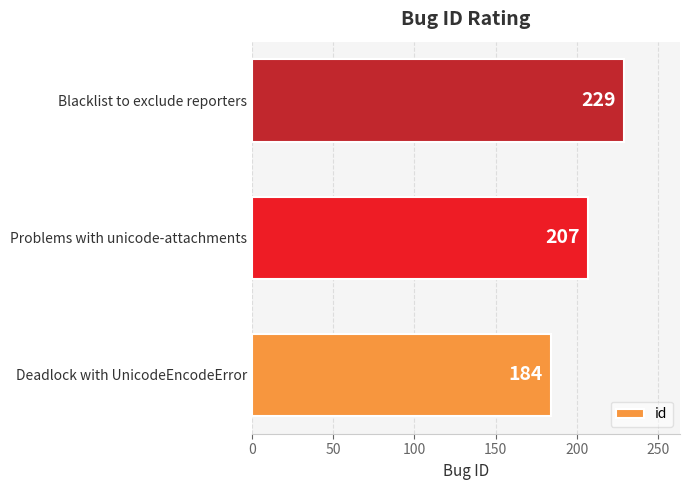

Reading bottom to top, list all the values displayed in this chart.

Deadlock with UnicodeEncodeError=184	Problems with unicode-attachments=207	Blacklist to exclude reporters=229